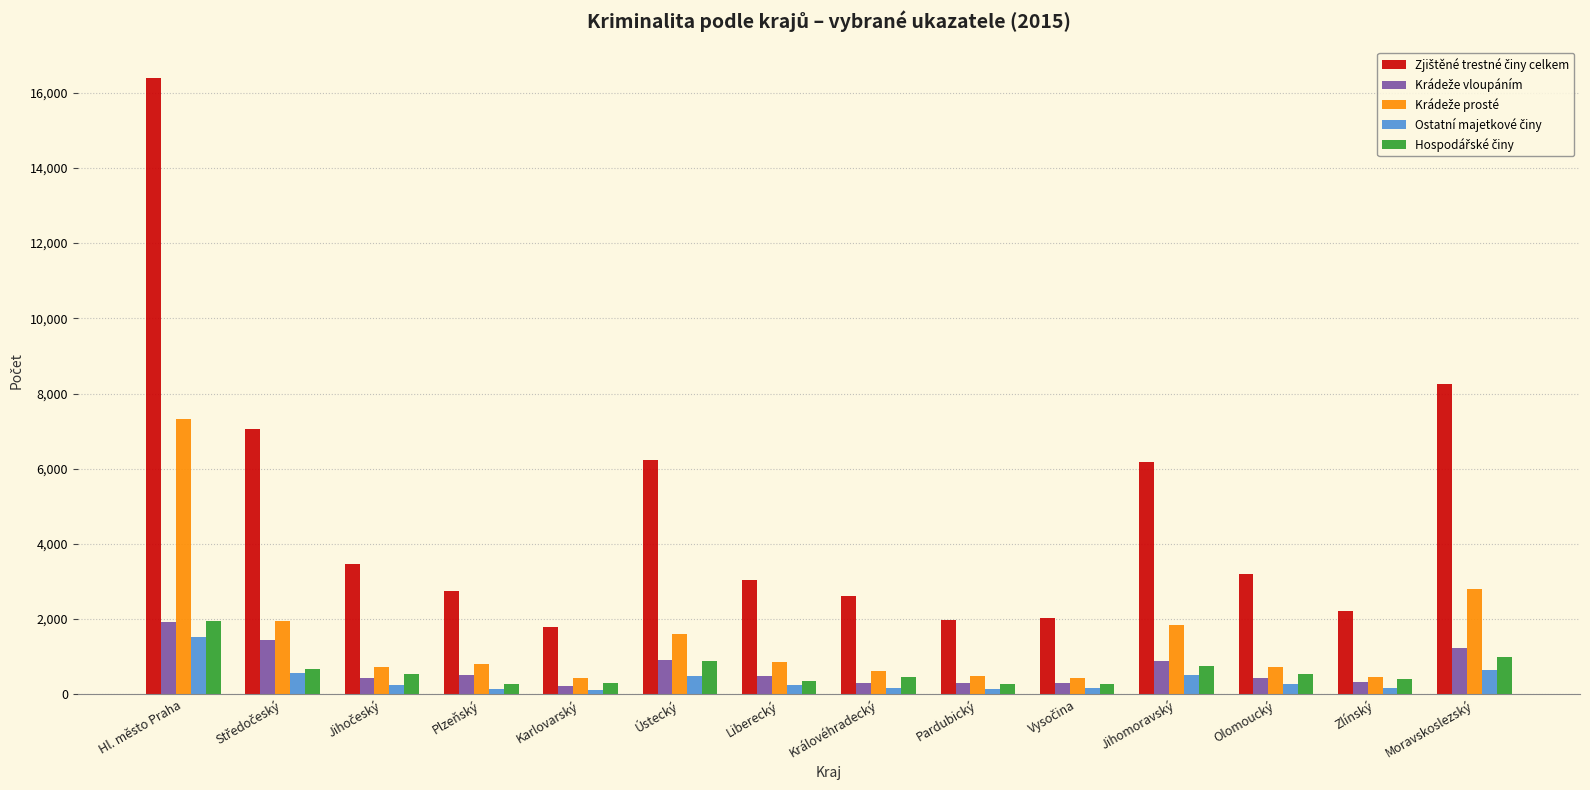

At which category is the sum across all series the highest?

Hl. město Praha